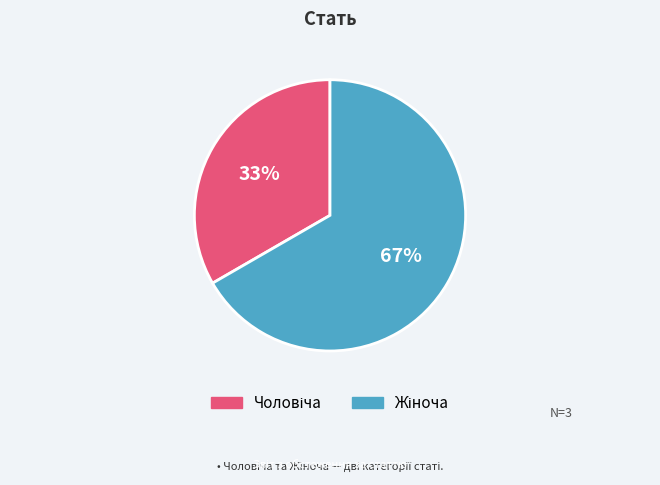

To the nearest percent, what is the average slice percentage?

50%